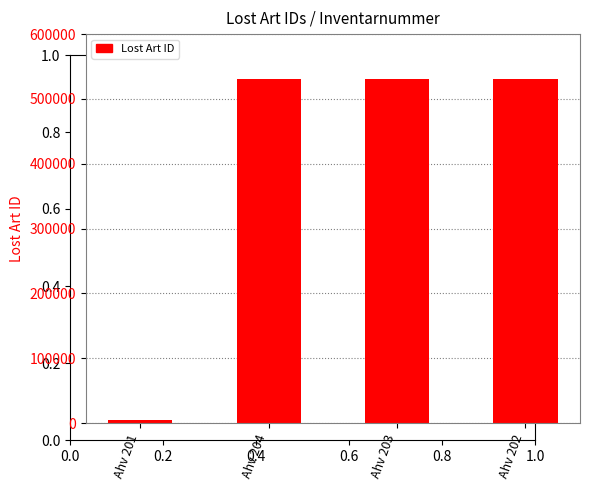

At which category does the chart reach its minimum across all series?

Ahv 201